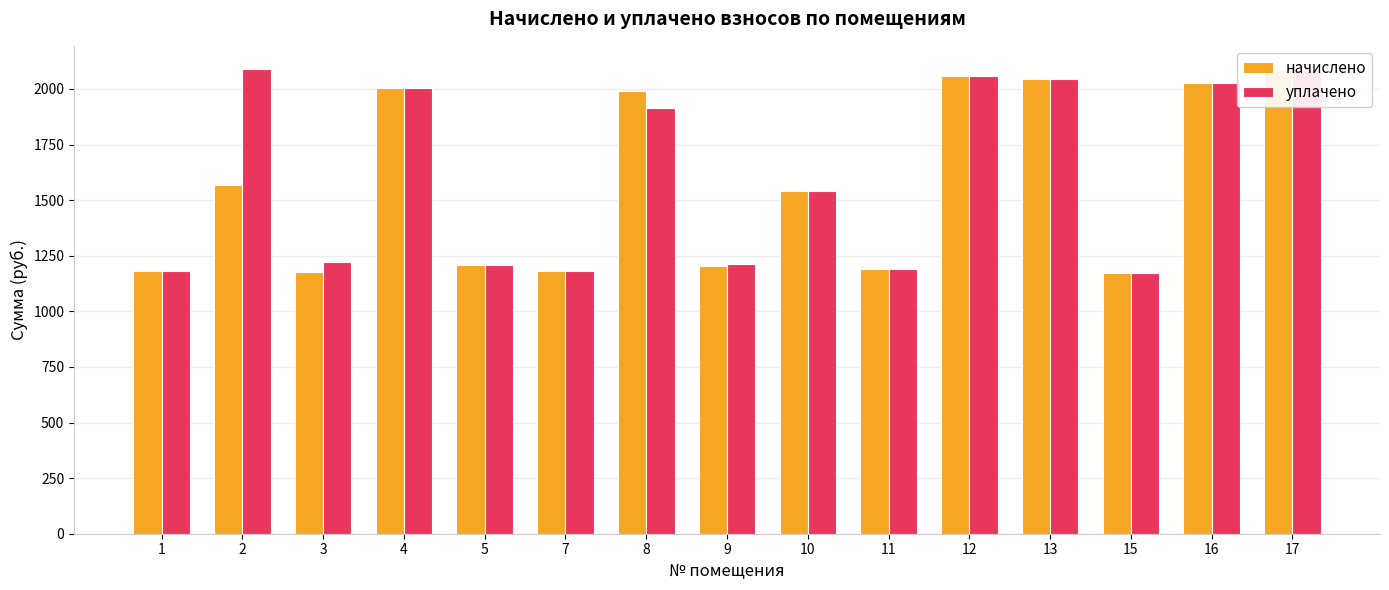

What is the value of the уплачено bar at the 7th from the left?

1916.4